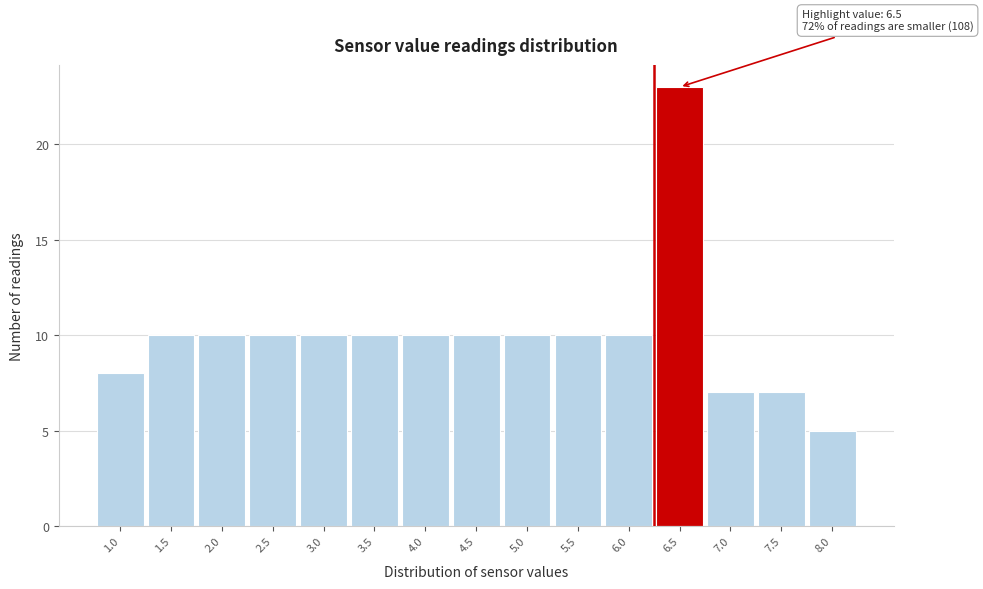

Reading left to right, transcribe all the data shown in this chart.

8	10	10	10	10	10	10	10	10	10	10	23	7	7	5